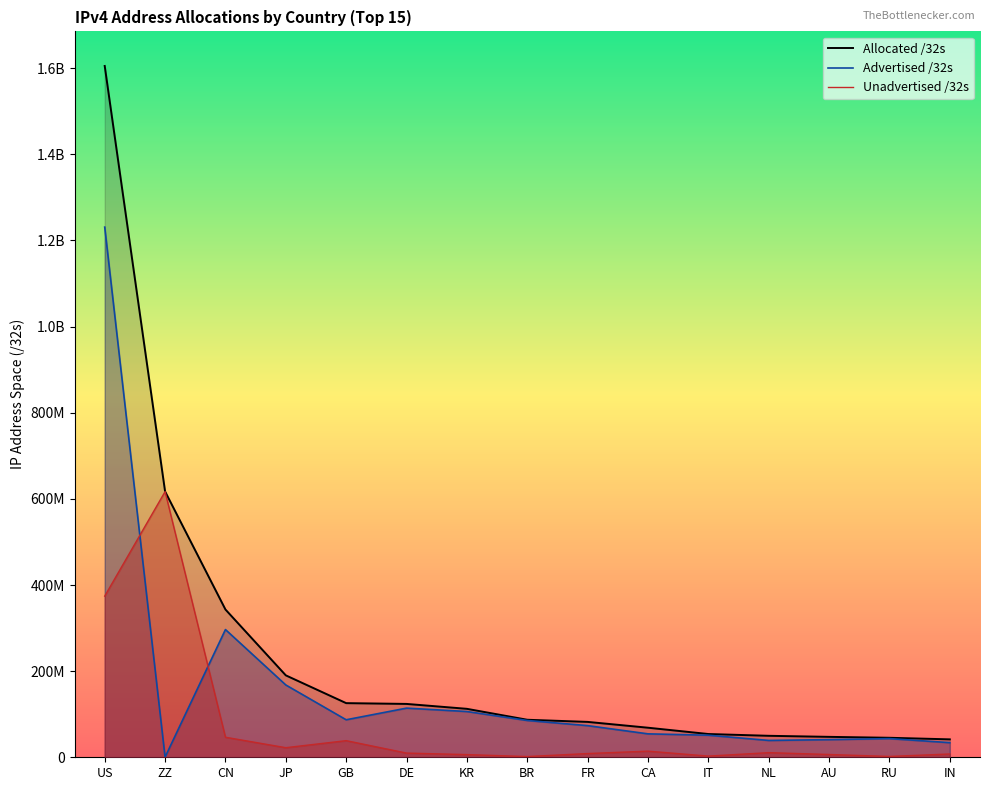

What is the total value across all series at DE?

247797760